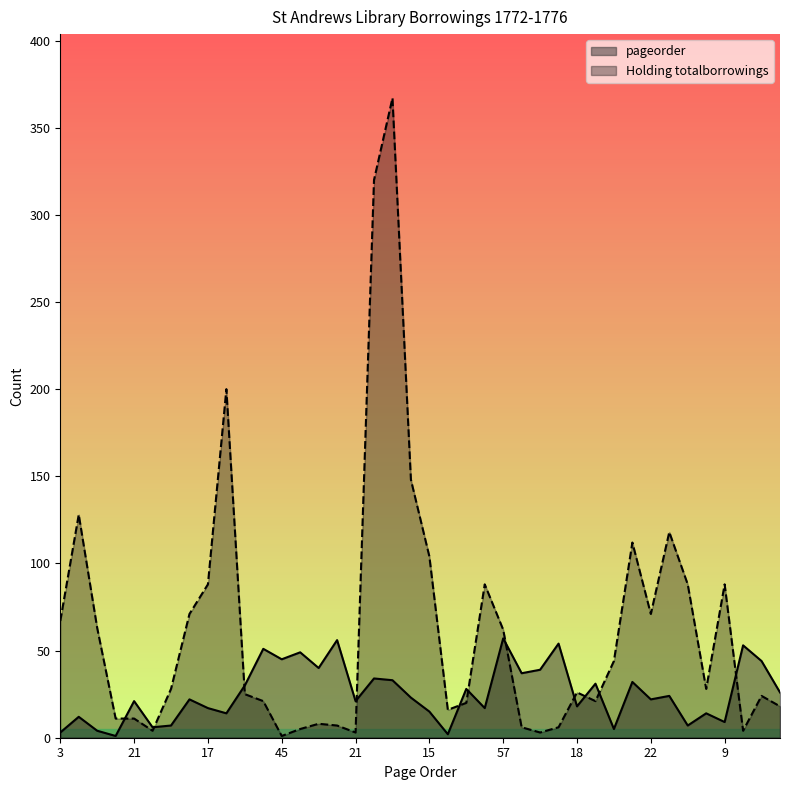

At which category does pageorder reach its first local peak?

12